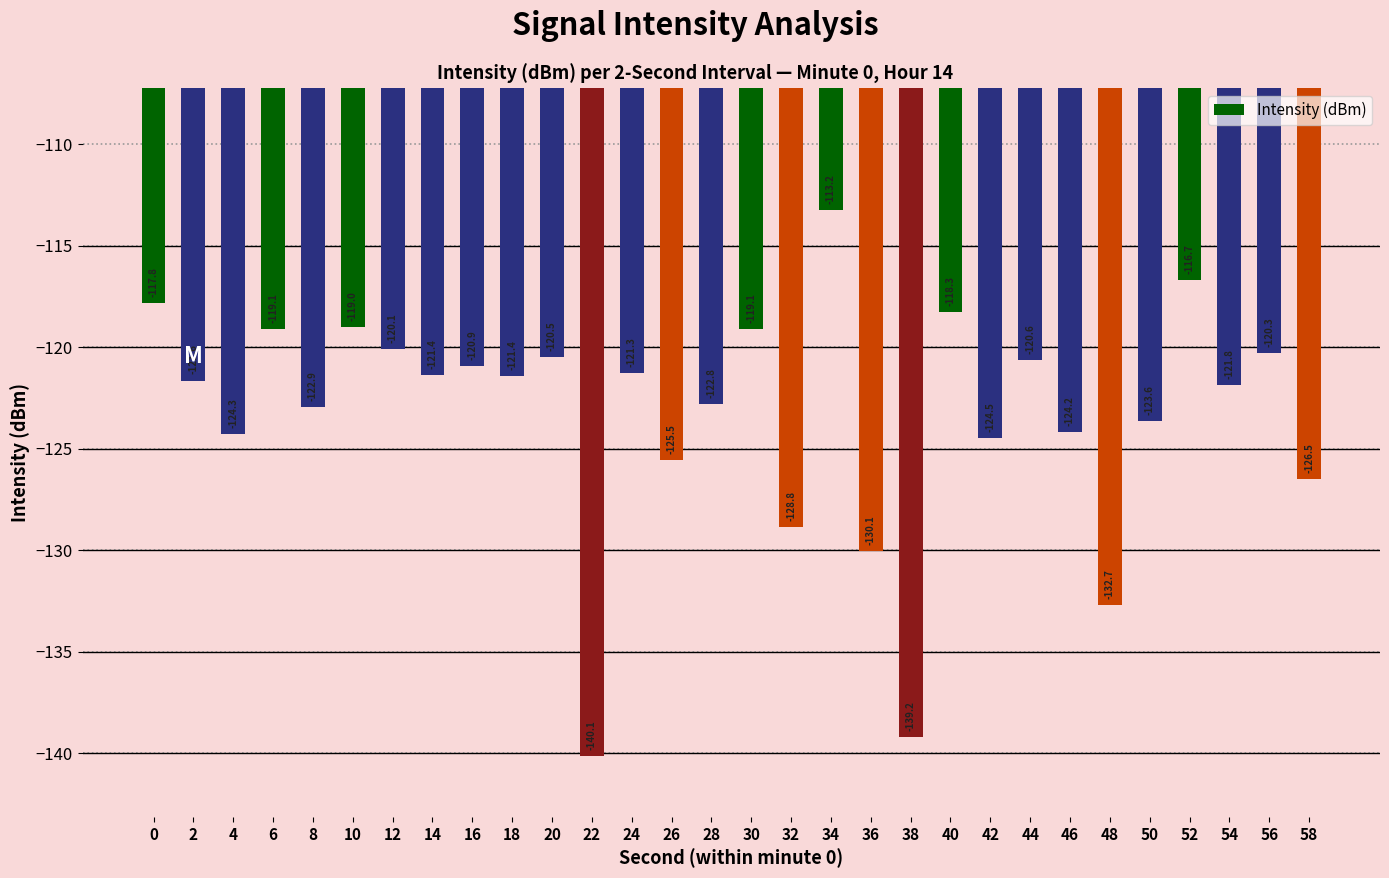

What is the greatest value displayed?

-113.2